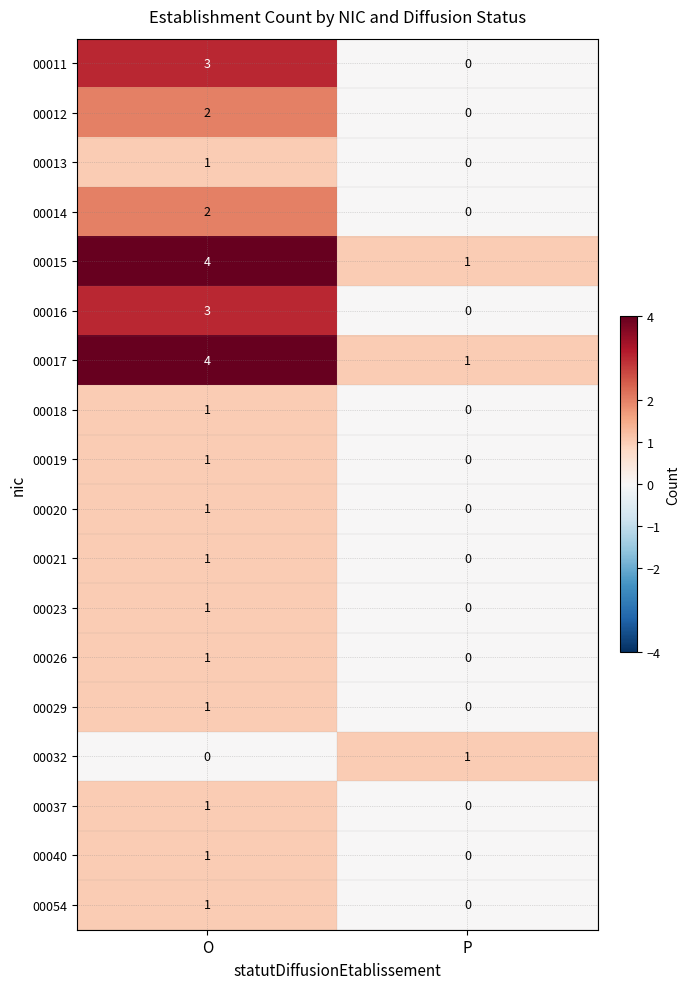

Rank the categories by 00018 value from lowest to highest.

P, O